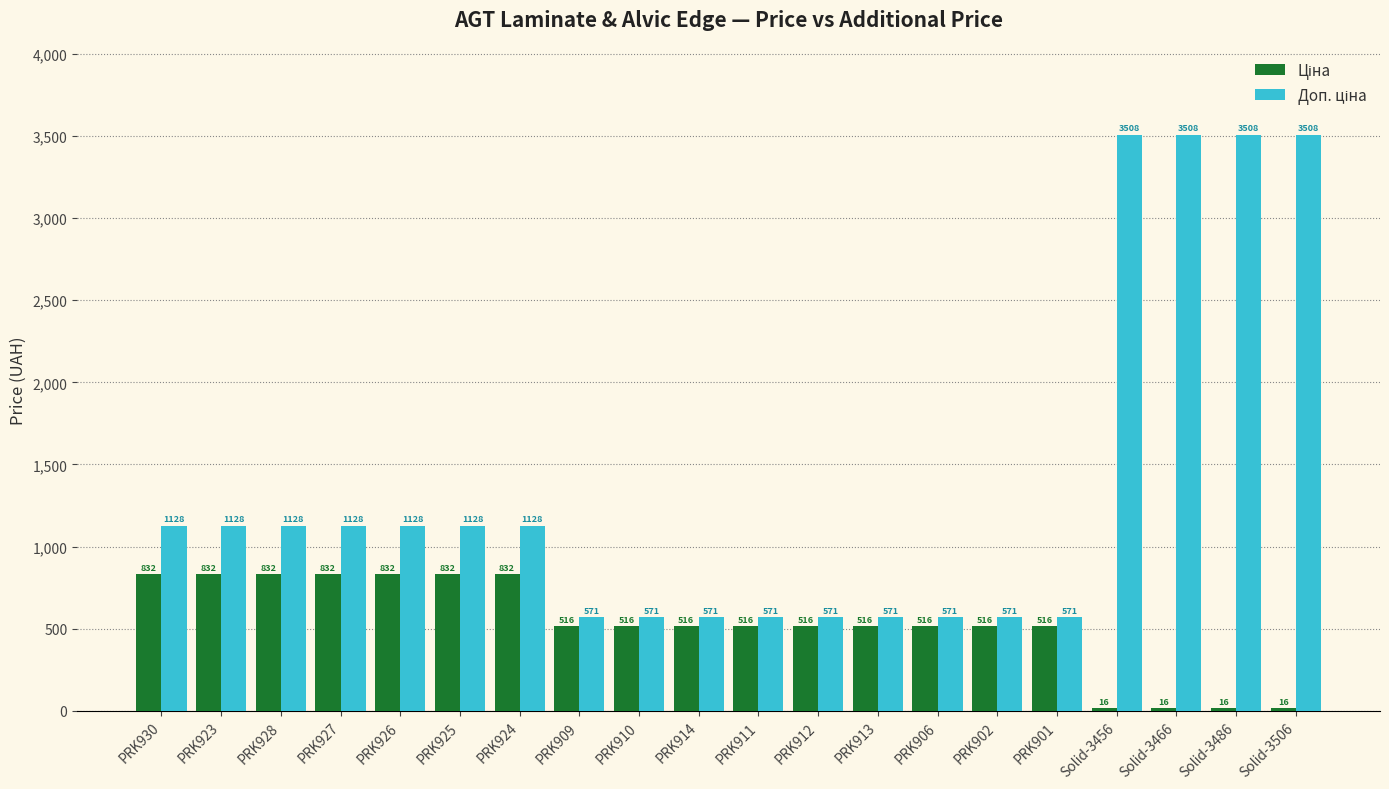

What is the spread (max minus min) of values at PRK930?

295.6